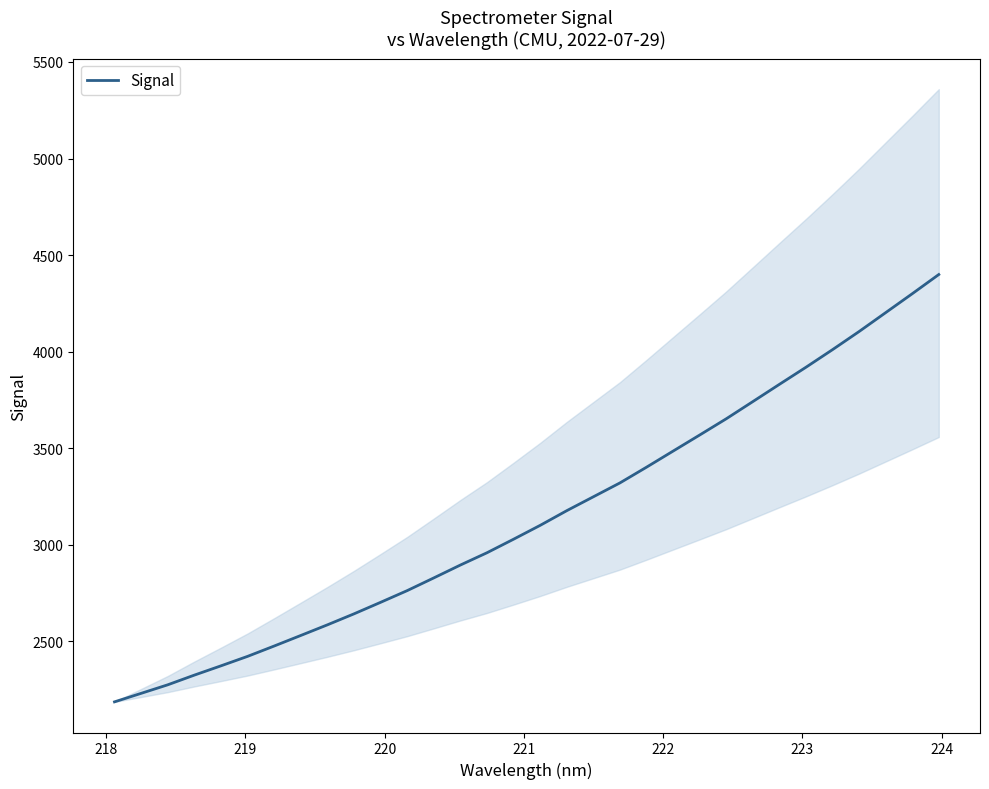

Does the chart have visible grid lines?

No